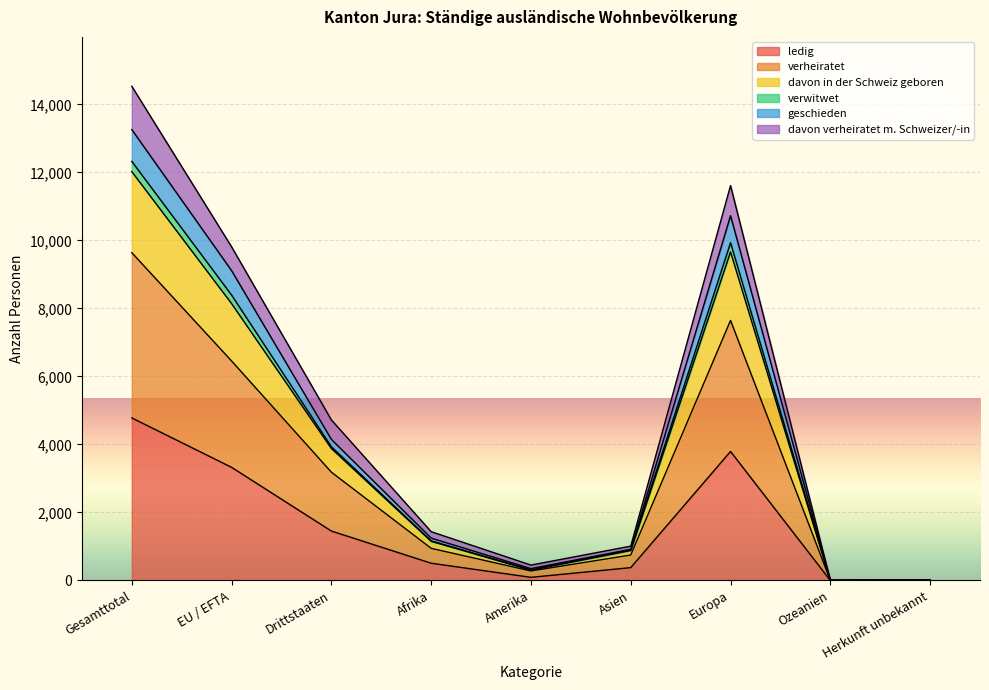

In verheiratet, how many points are lower than both neighbors (excluding endpoints)?

2